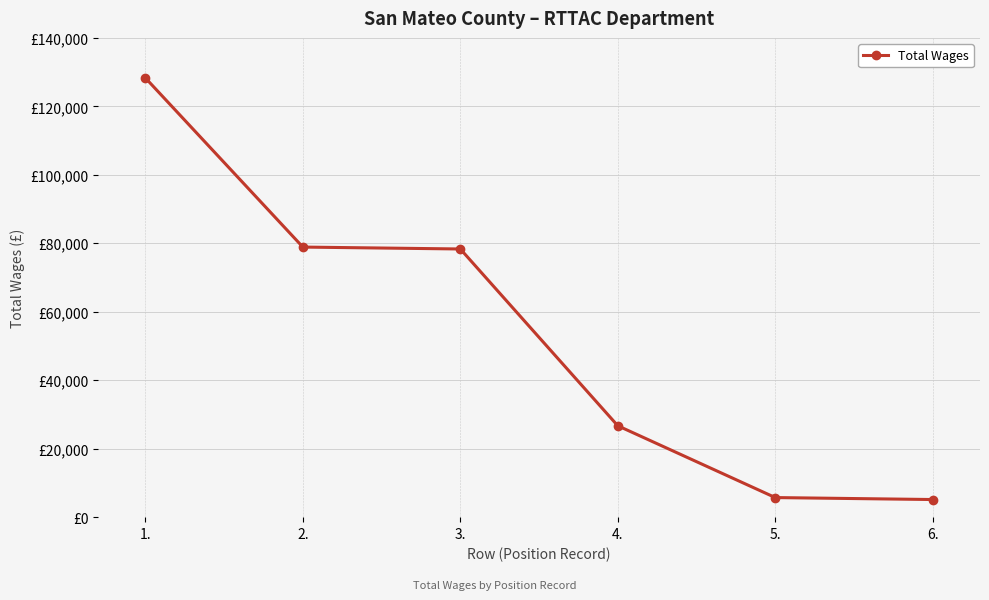

What is the label of the 1st point from the left?

1.